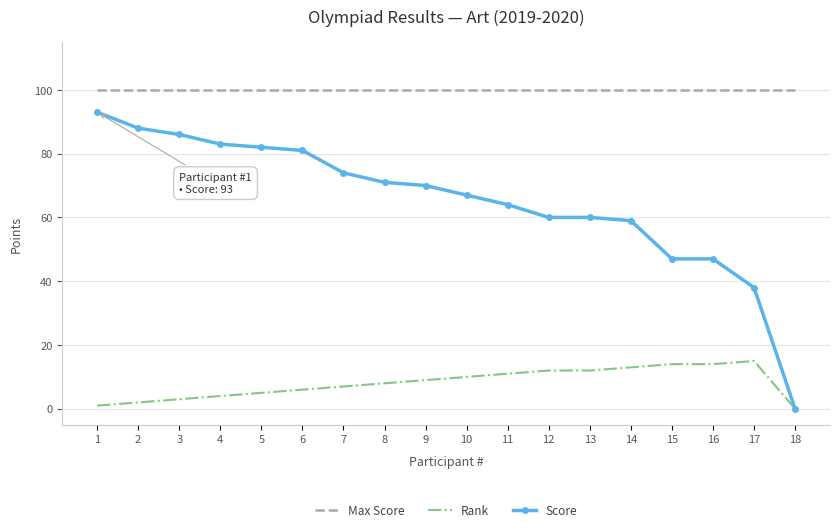

Which series has the largest range (max minus min)?

Score